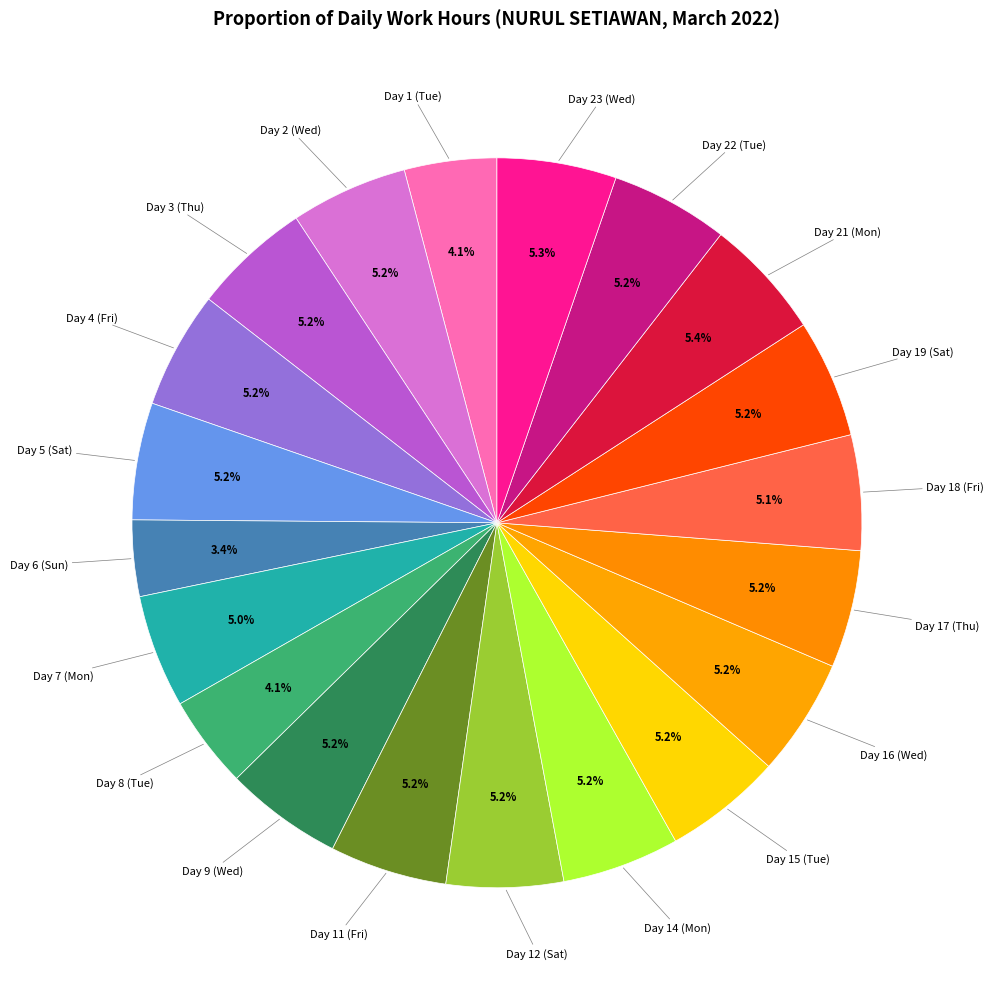

What is the smallest slice in the pie chart?

Day 6 (Sun)